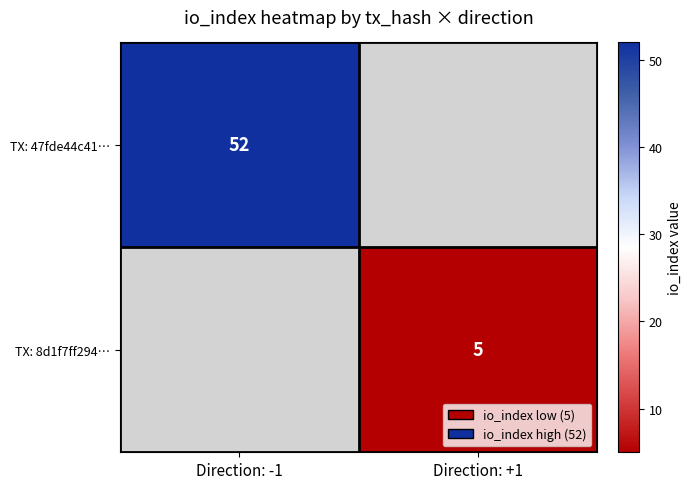

The value of TX: 8d1f7ff294… at Direction: +1 is 3. True or false?

False